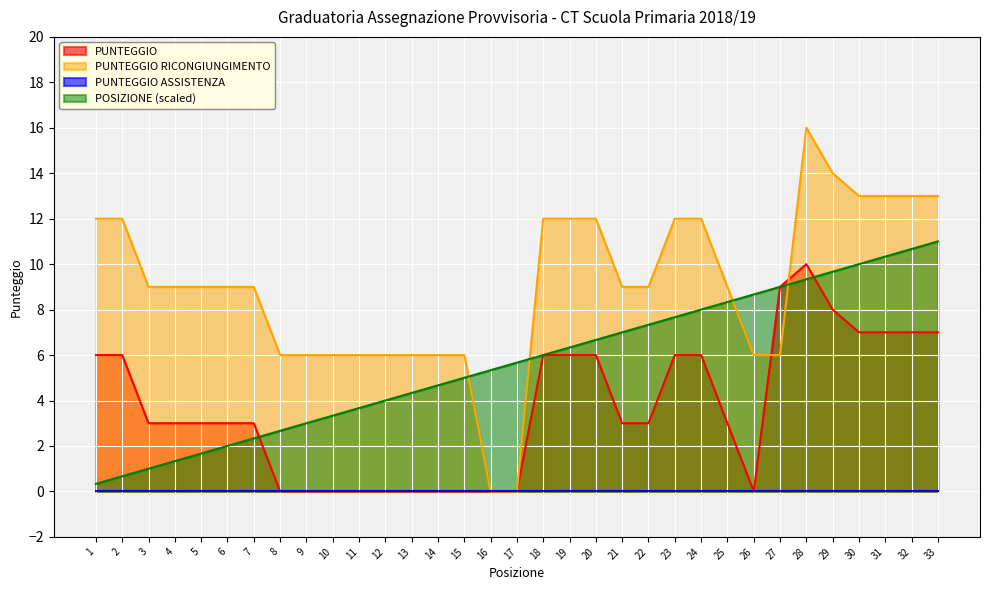

How many data points in PUNTEGGIO RICONGIUNGIMENTO are less than 9?

12